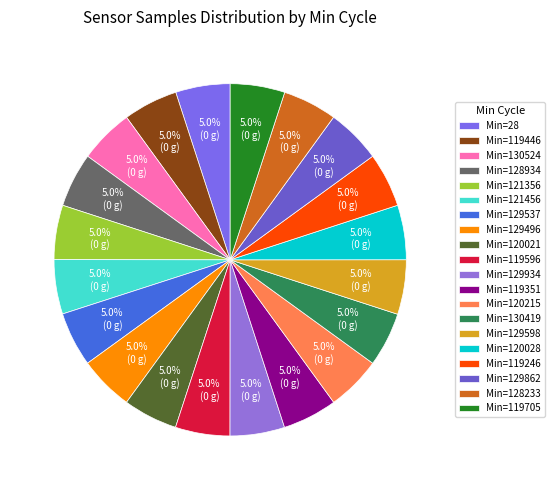

Count the number of slices in the pie.

20